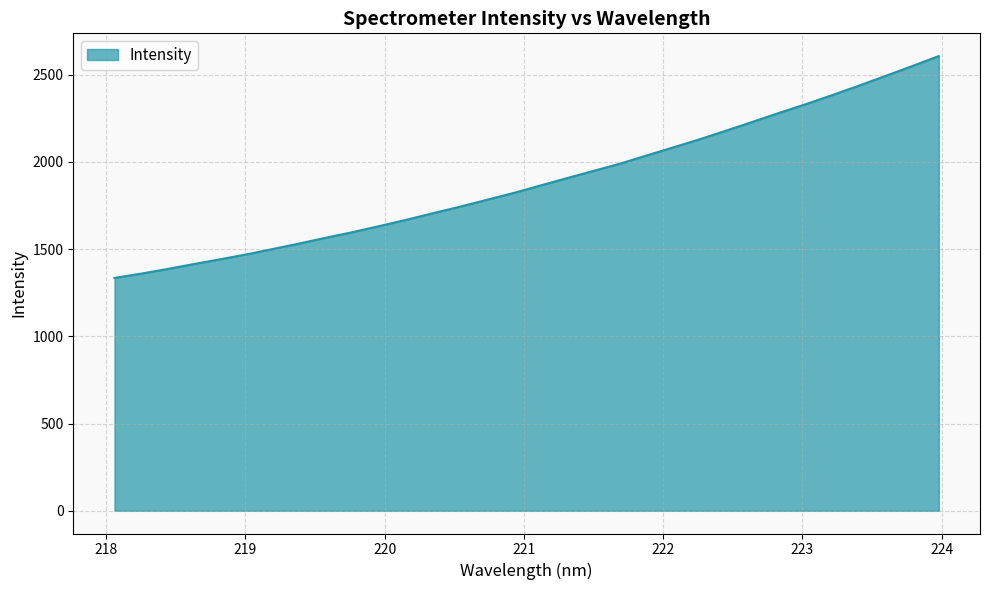

What is the minimum value shown in the chart?

1334.8